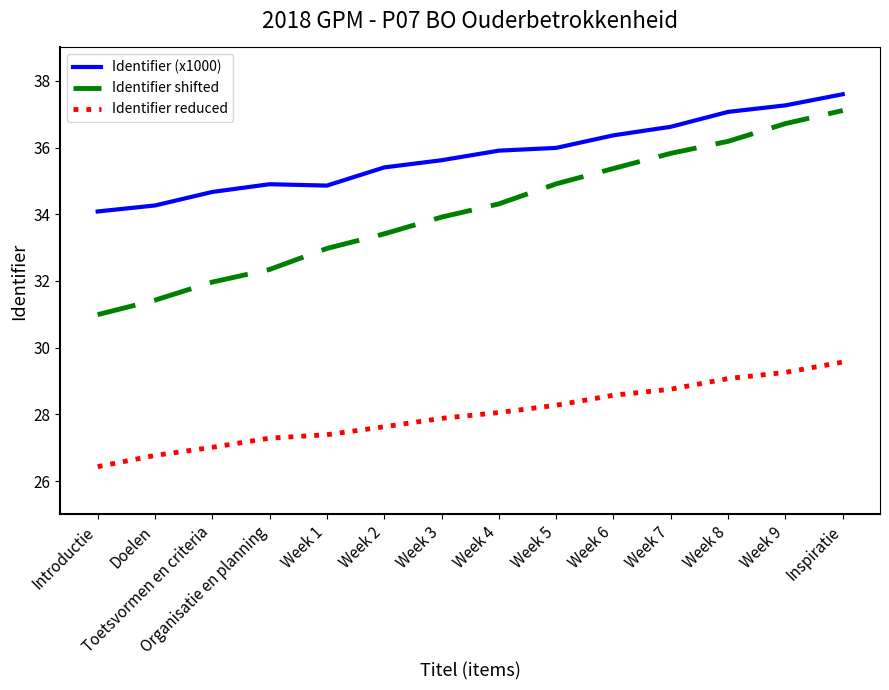

True or false: Identifier shifted and Identifier (x1000) cross at least once.

False